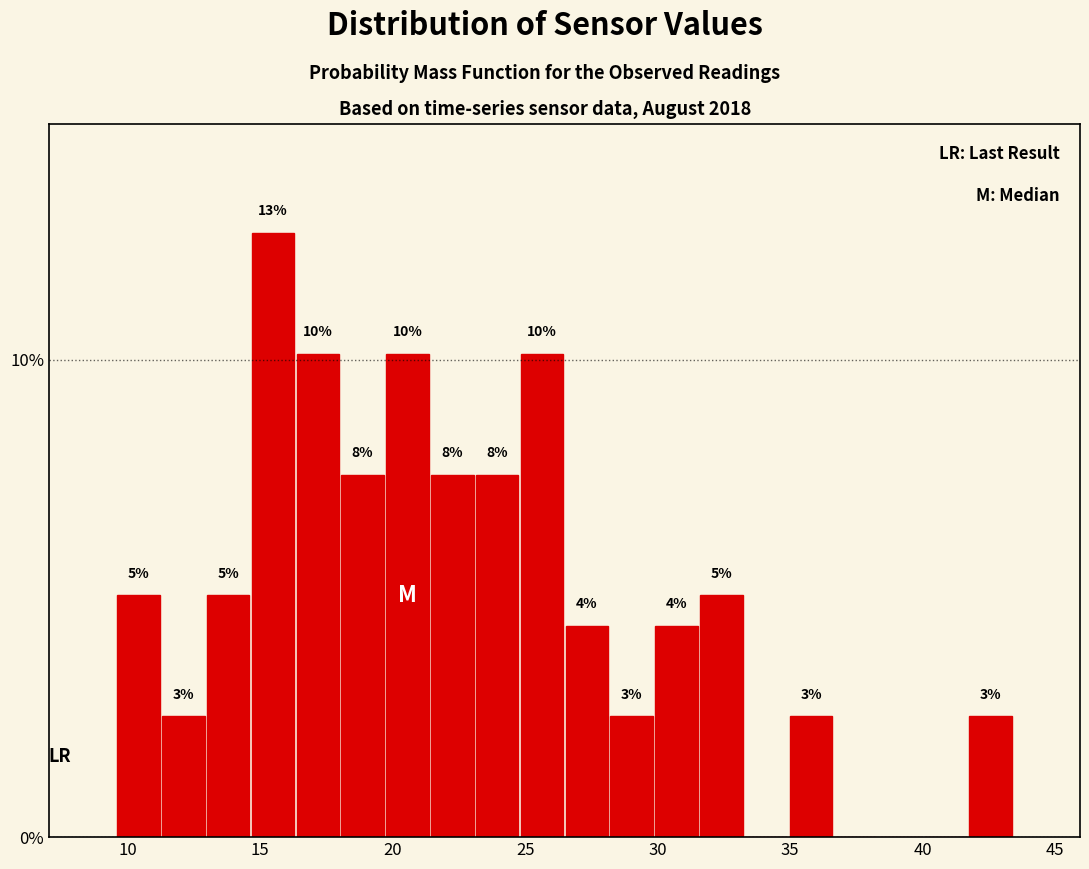

Read against the x-axis, roughly where is the centre of the tallest bar?

15.5